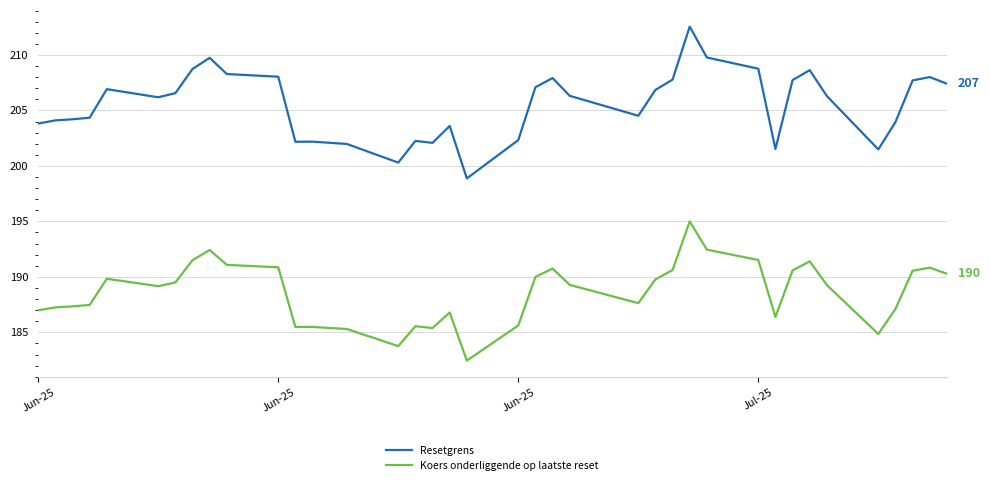

What is the difference between the maximum and minimum values in the Resetgrens series?

13.7